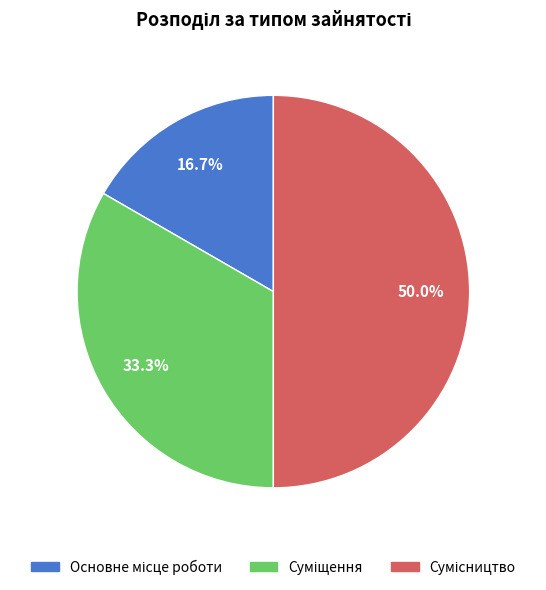

The Суміщення slice represents 33% of the pie. True or false?

True